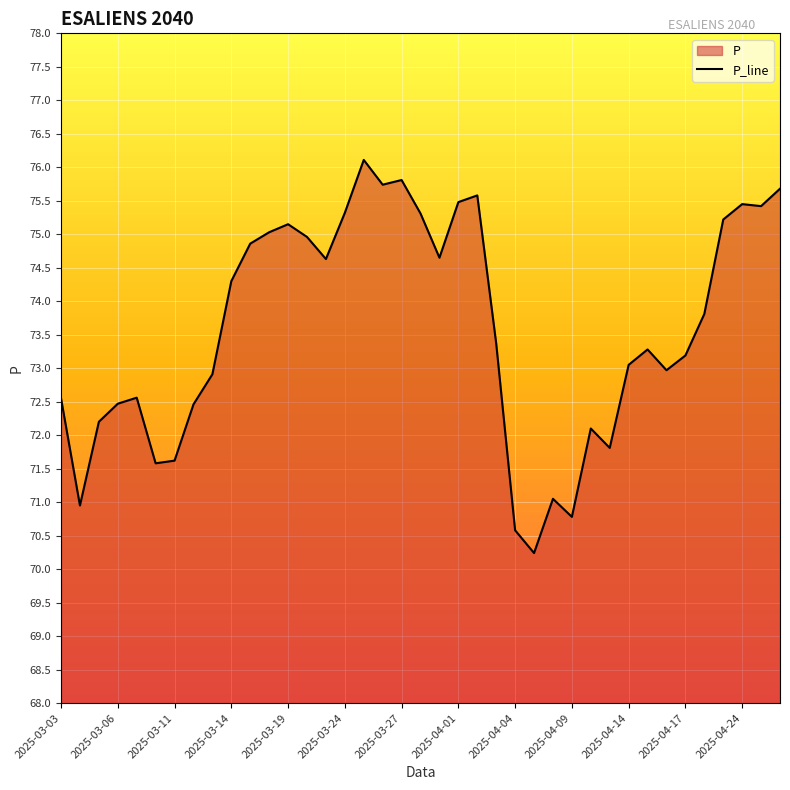

What is the smallest value displayed?

70.2